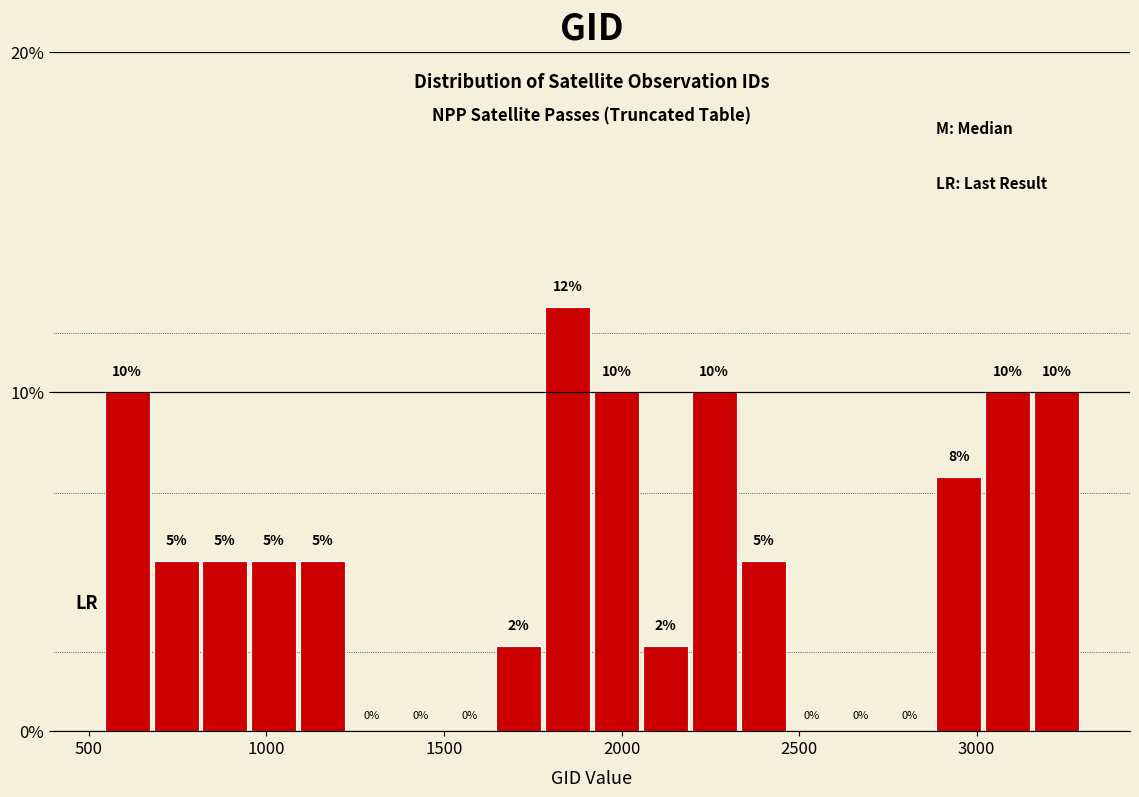

Around what value on the x-axis is the tallest bar? Give the approximate position of its centre, as read against the axis.

1850